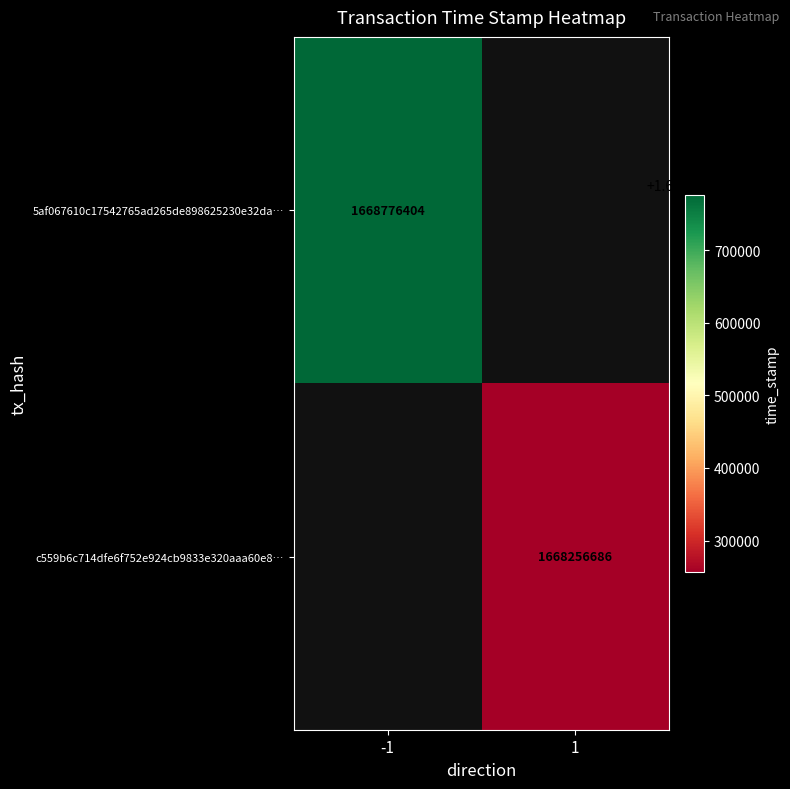

The c559b6c714dfe6f752e924cb9833e320aaa60e8… series shows 956761334.5 at 1. True or false?

False